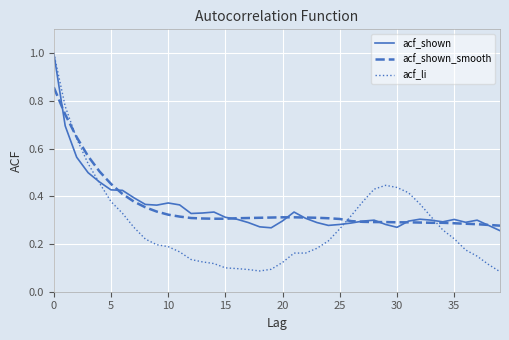

What is the maximum value for acf_shown?

1.0